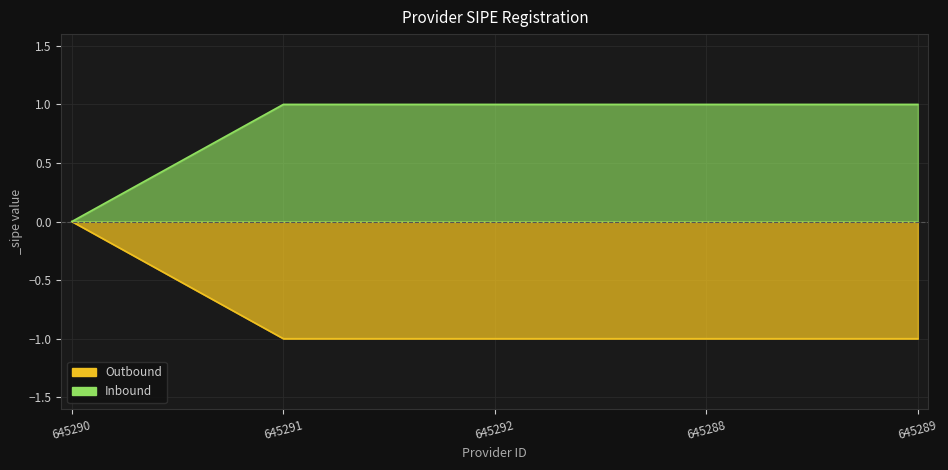

Count the Outbound values in the range -1 to 0.

5